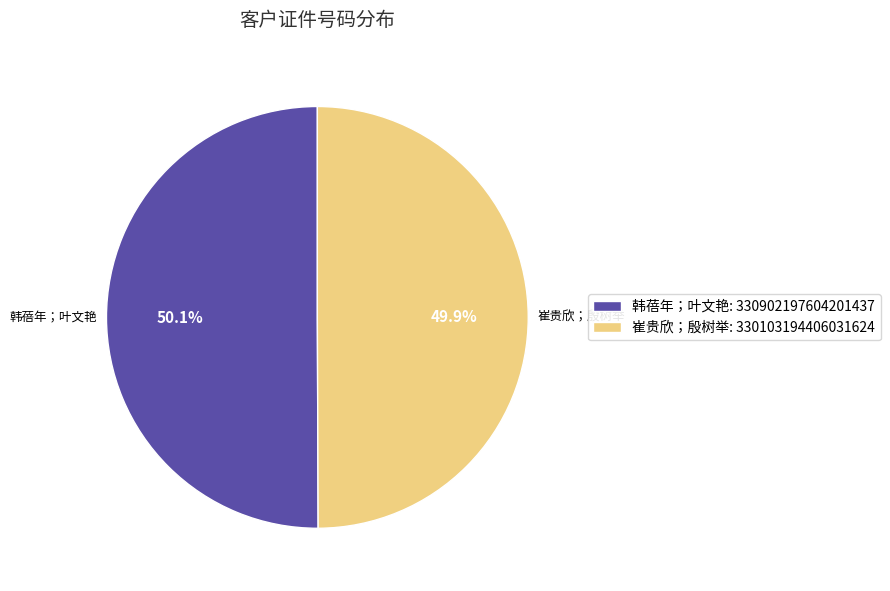

The 韩蓓年；叶文艳 slice represents 58% of the pie. True or false?

False